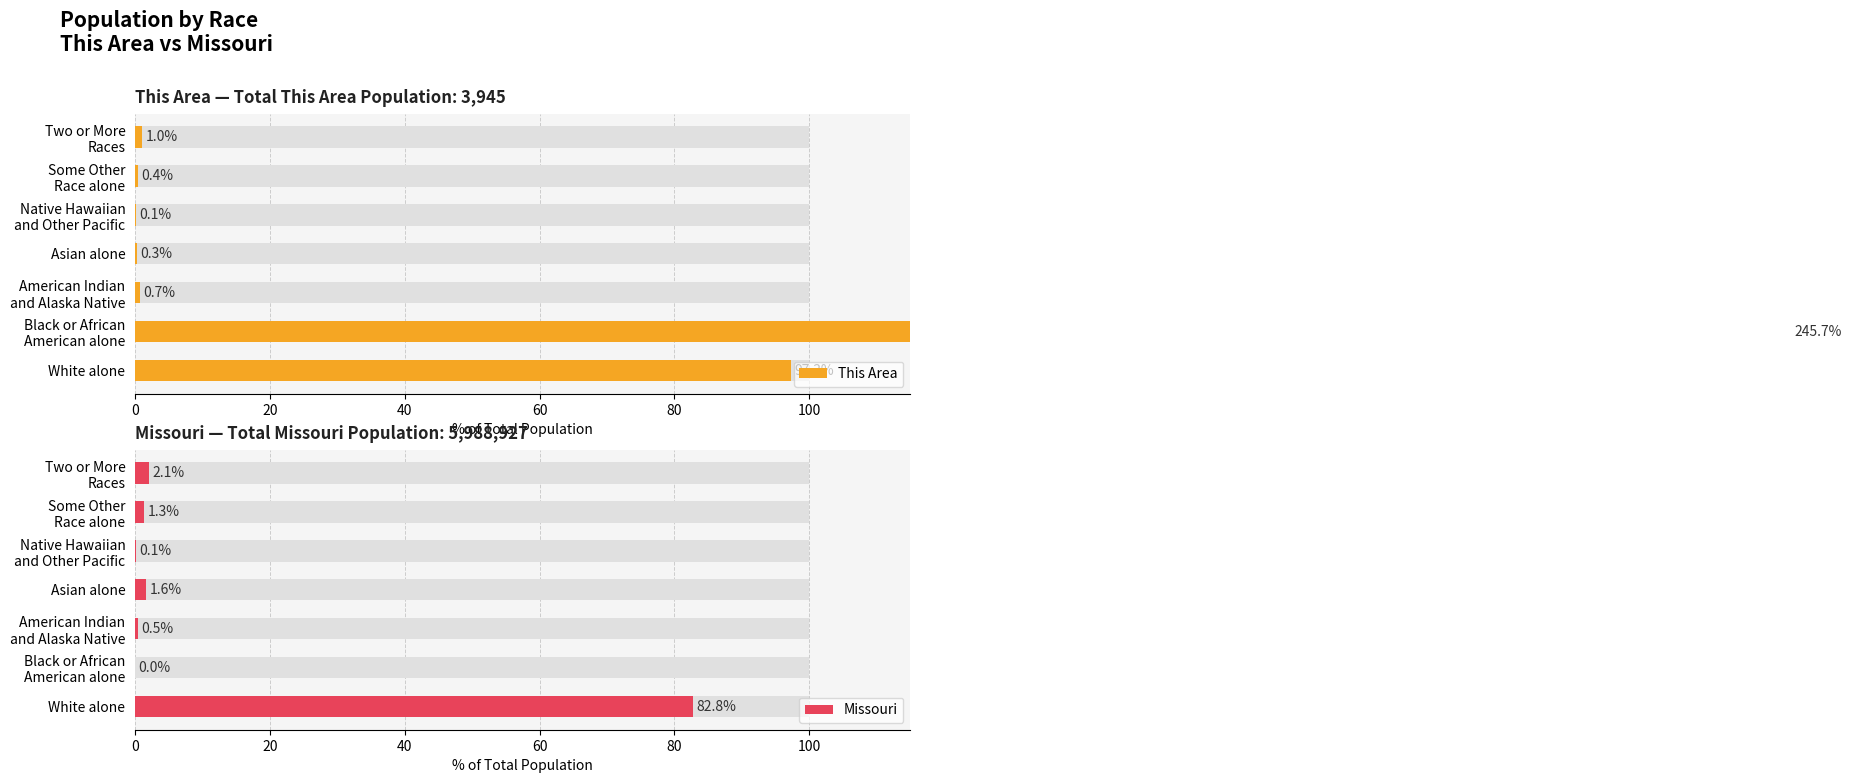

Reading left to right, transcribe all the data shown in this chart.

This Area: 97.3	245.7	0.7	0.3	0.1	0.4	1.0
Missouri: 82.8	0.0	0.5	1.6	0.1	1.3	2.1